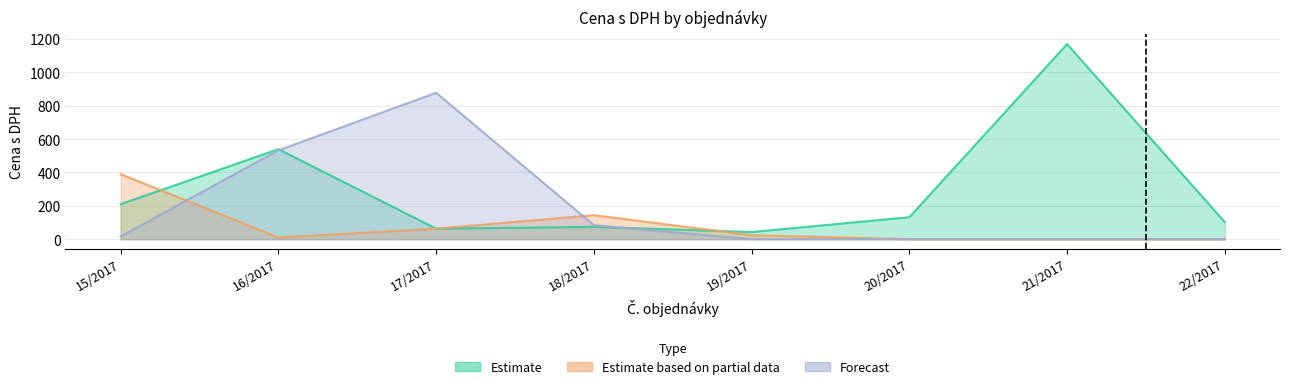

Where do Estimate based on partial data and Estimate first cross each other?

15/2017 and 16/2017